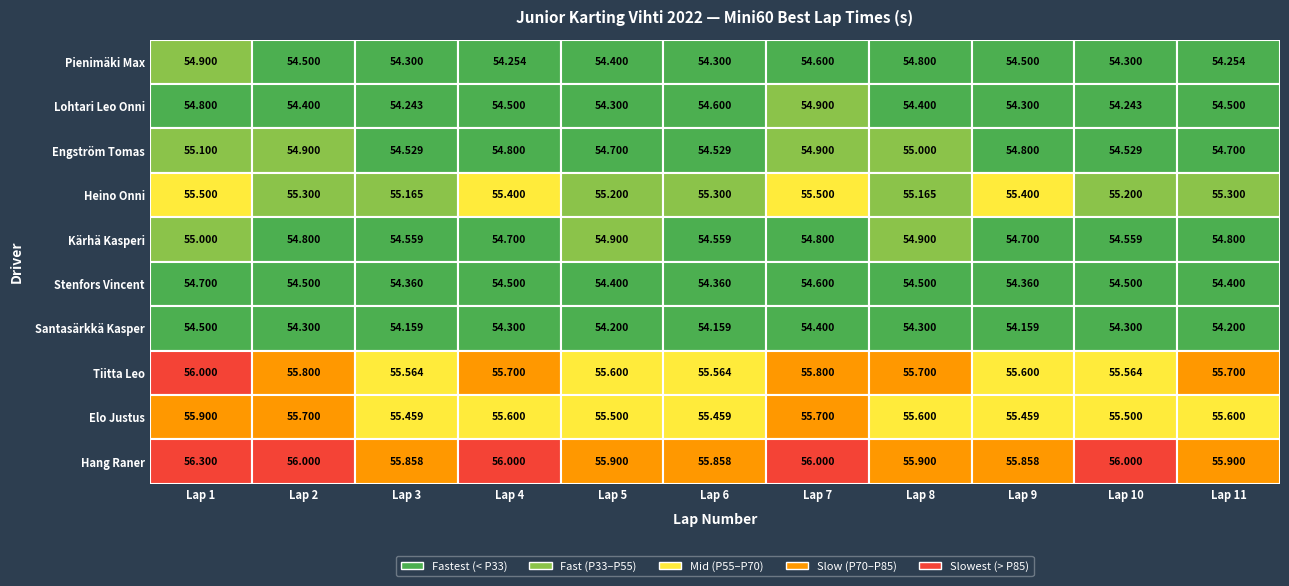

Which has a higher value, 1 or 2?

1